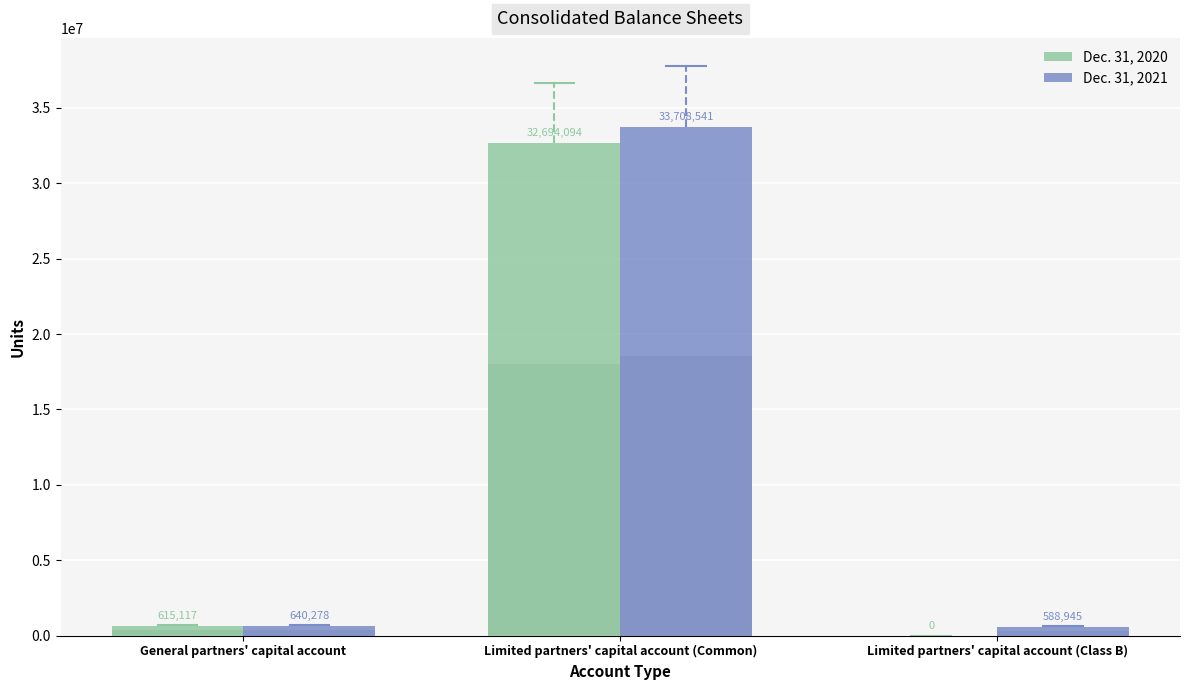

True or false: Dec. 31, 2021 has a value of 356699 at Limited partners' capital account (Class B).

False